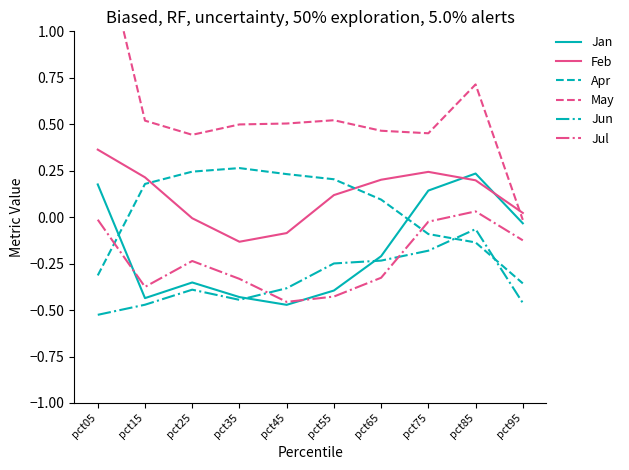

How many values in Jul are above zero?

1